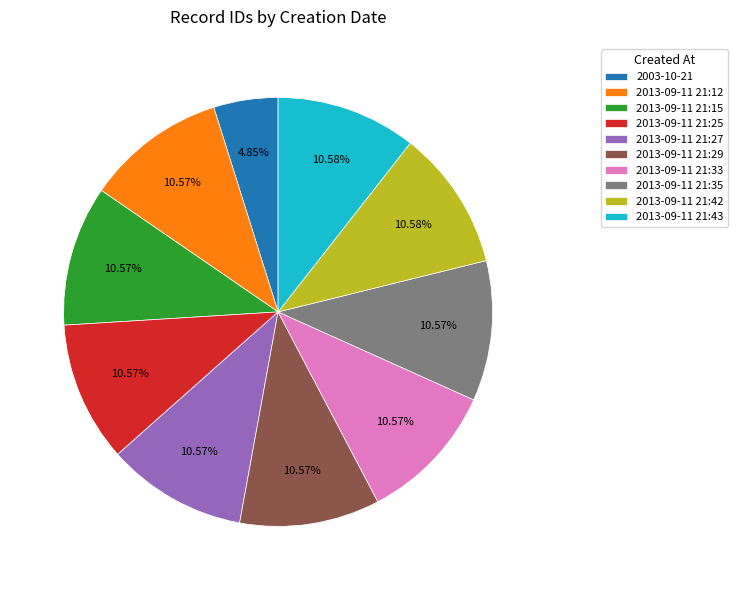

What percentage is the 2013-09-11 21:43 slice, to the nearest percent?

11%